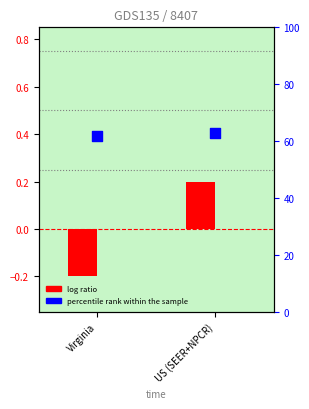

What are all the series names shown in the legend?

log ratio, percentile rank within the sample